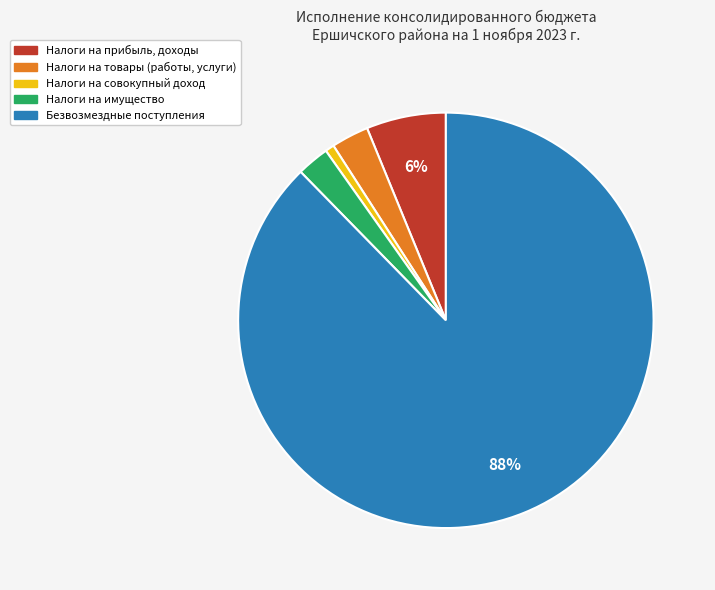

What is the smallest slice in the pie chart?

Налоги на совокупный доход